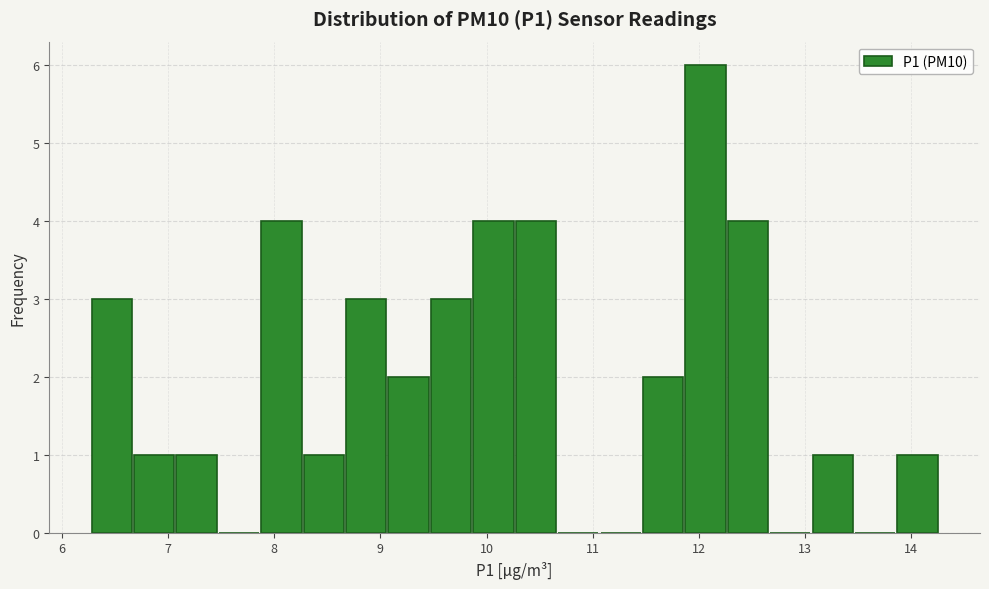

Around what value on the x-axis is the tallest bar? Give the approximate position of its centre, as read against the axis.

12.1